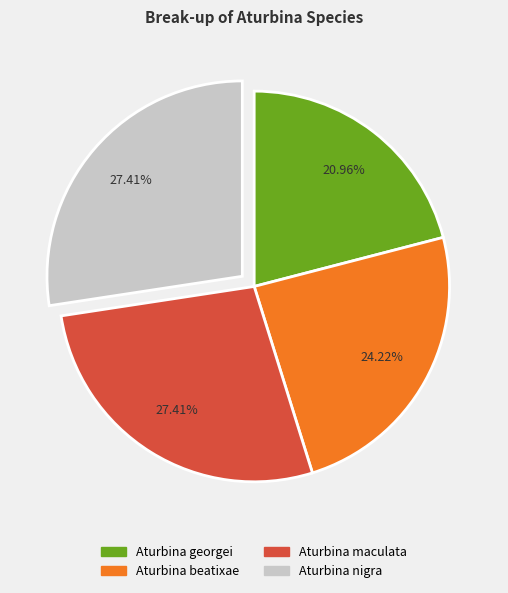

Which has a higher value, Aturbina beatixae or Aturbina georgei?

Aturbina beatixae